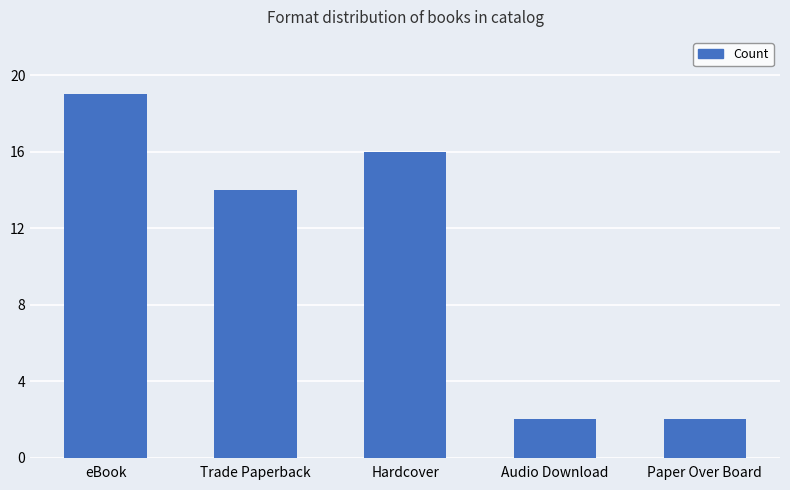

What is the difference between the maximum and minimum values?

17